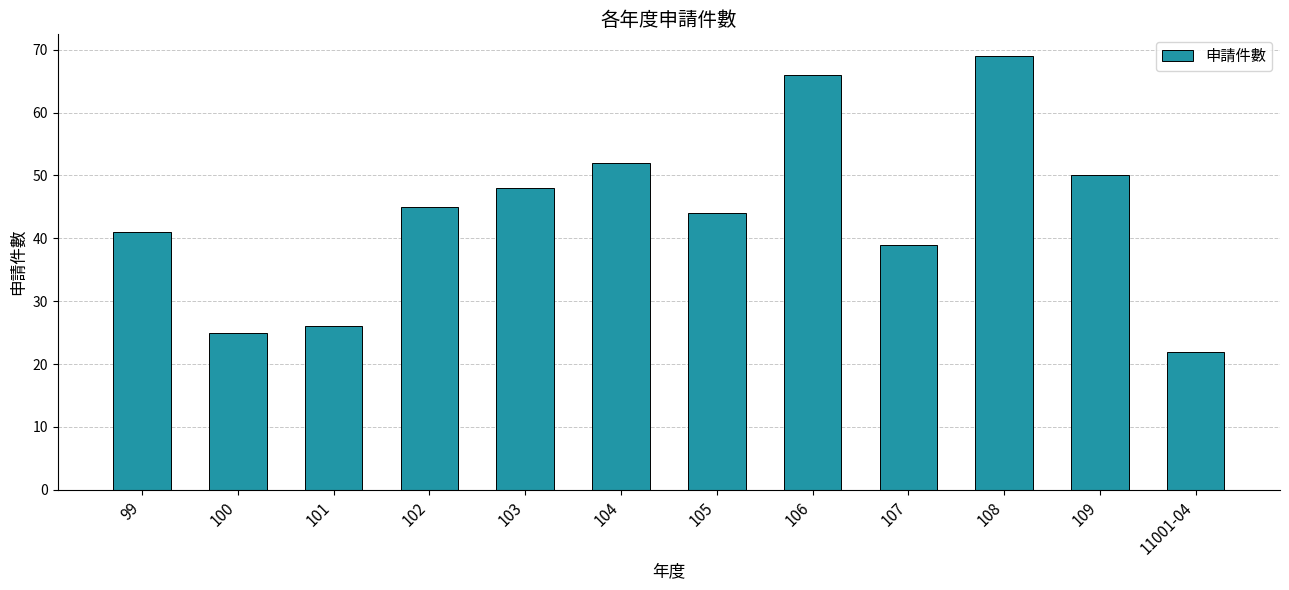

What is the value of the 9th bar from the left?

39